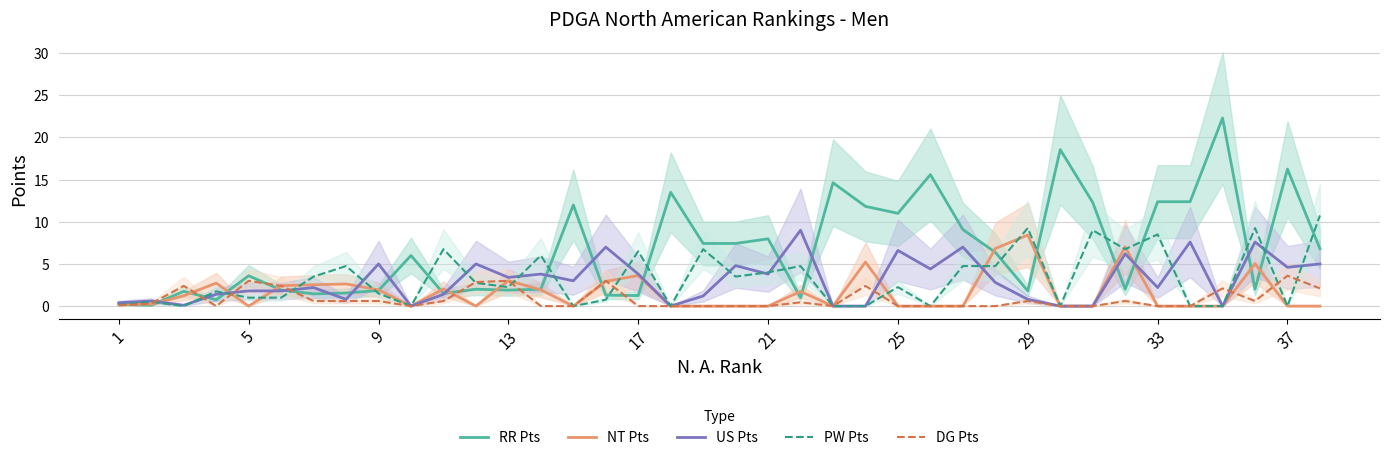

True or false: NT Pts has a value of 0.0 at 18.

True